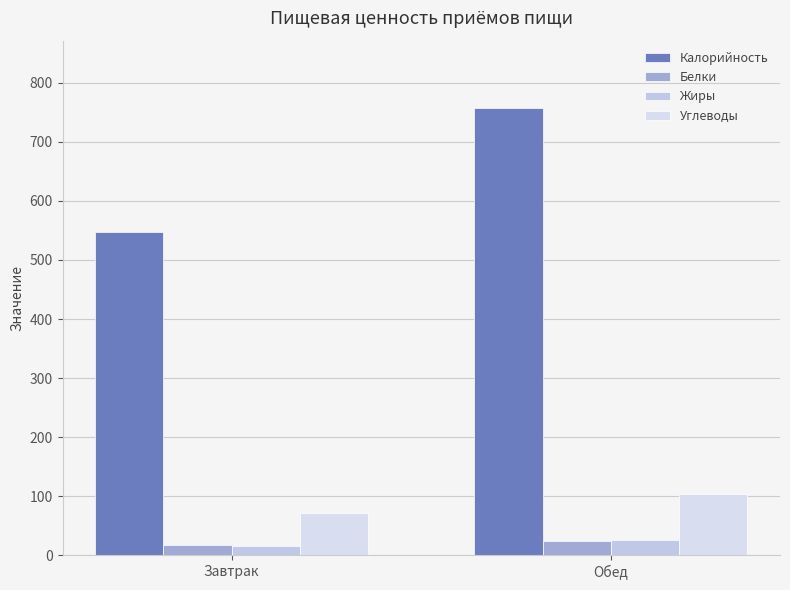

How many categories are shown in the chart?

2